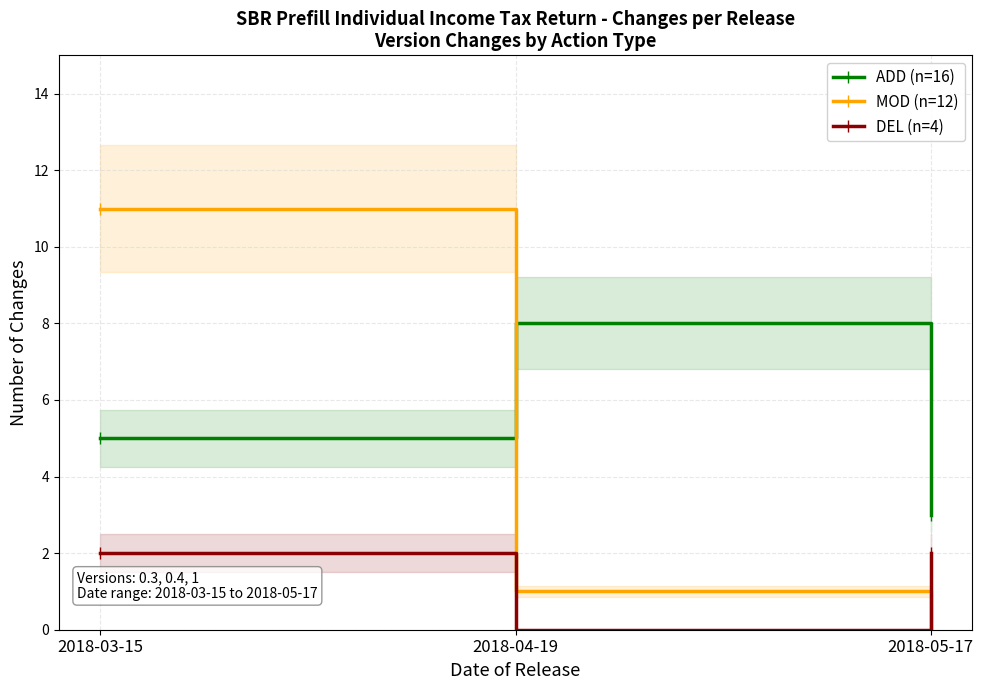

At which label does ADD (n=16) reach its peak?

2018-04-19